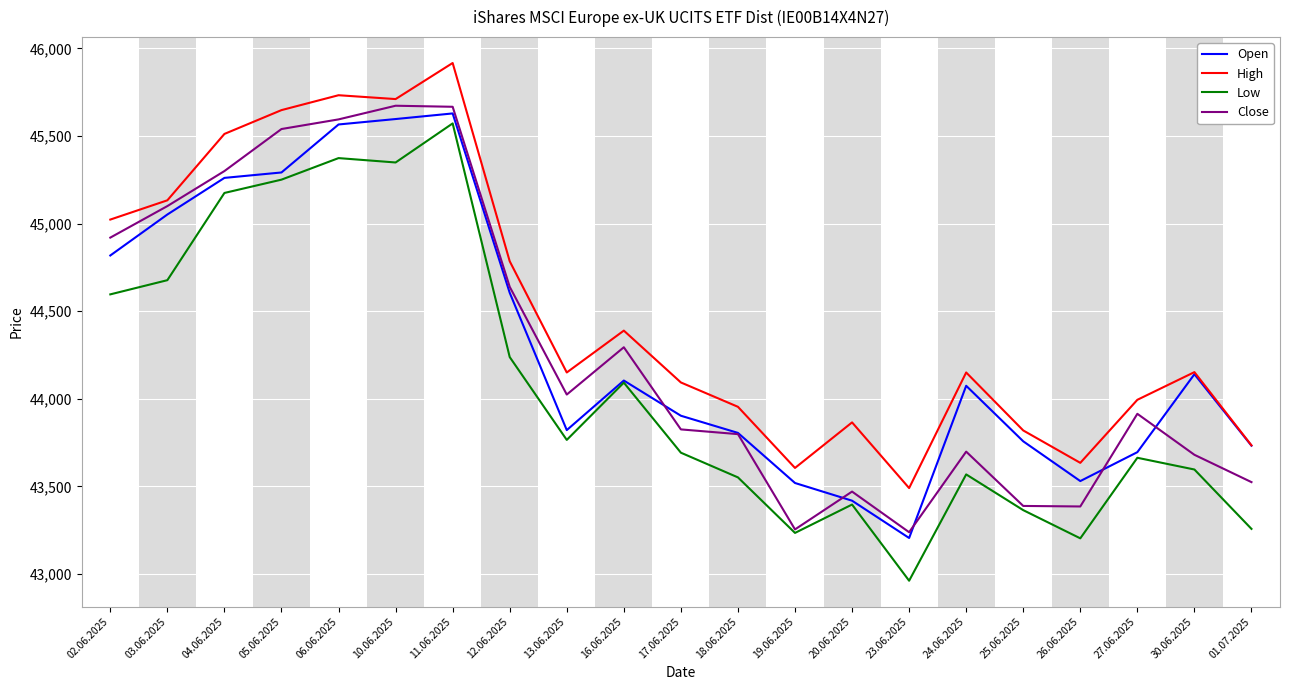

True or false: High and Low intersect in this chart.

False